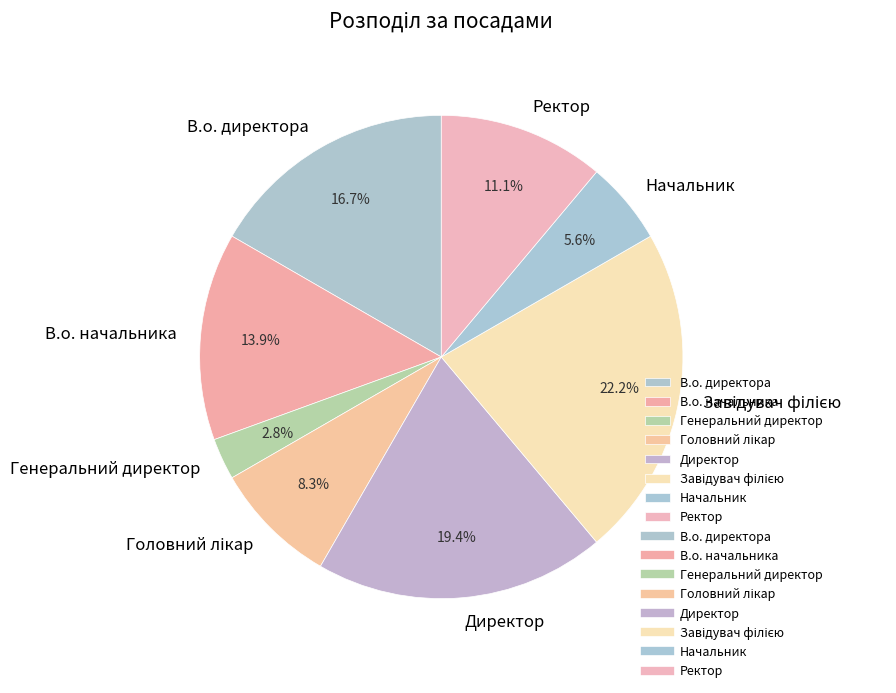

Is there a majority slice in this chart?

No